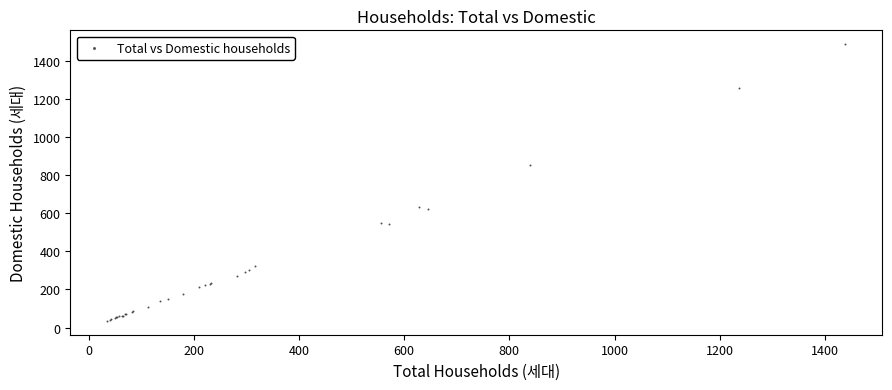

What Y value in the scatter plot is closest to 762?

854.1